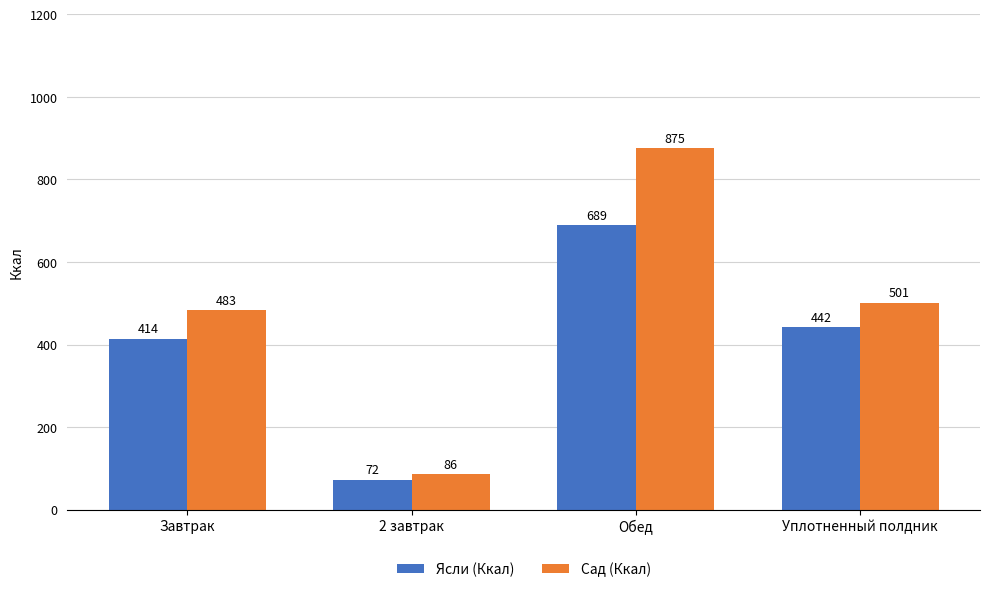

The value of Ясли (Ккал) at 2 завтрак is 72. True or false?

True